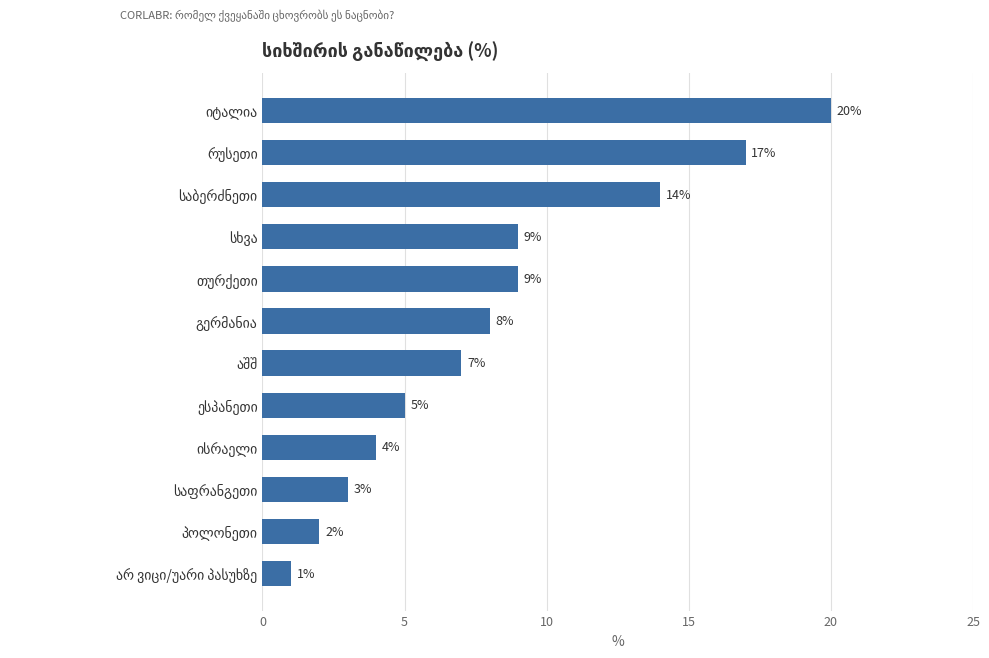

What is the average value?

8